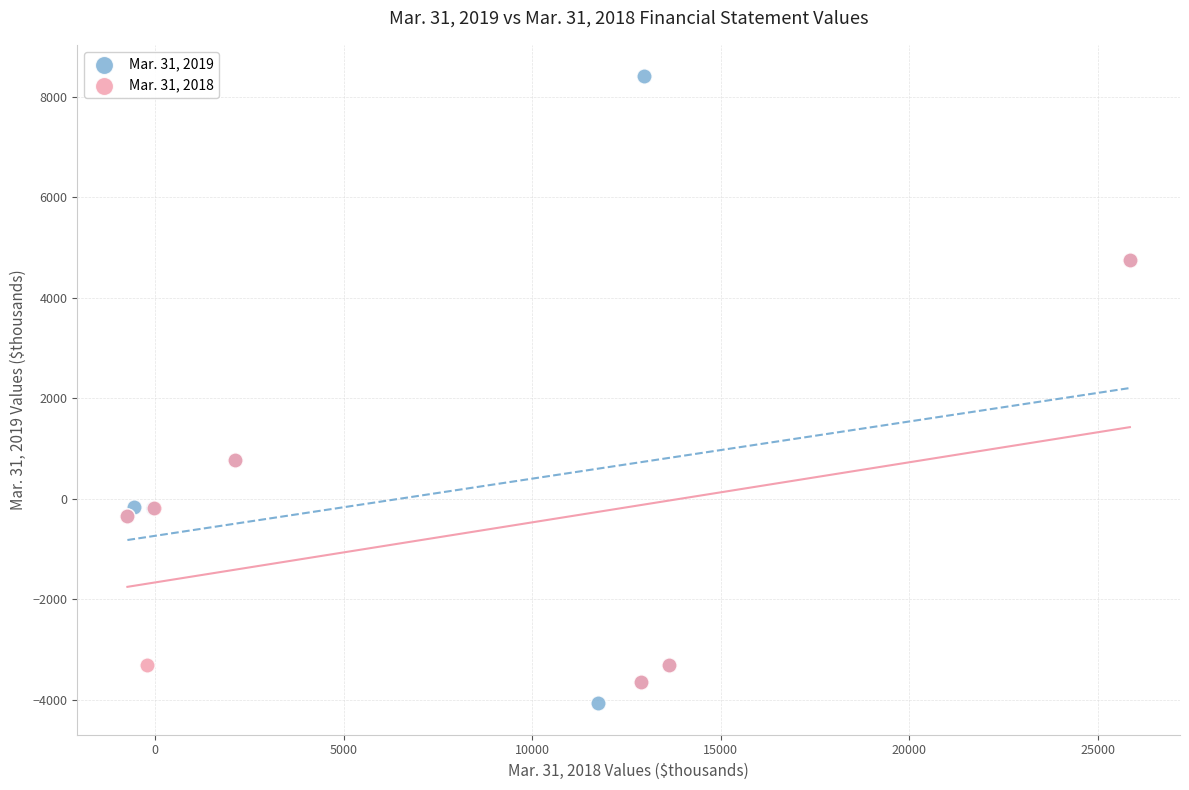

Which series has the widest spread of Y values?

Mar. 31, 2019